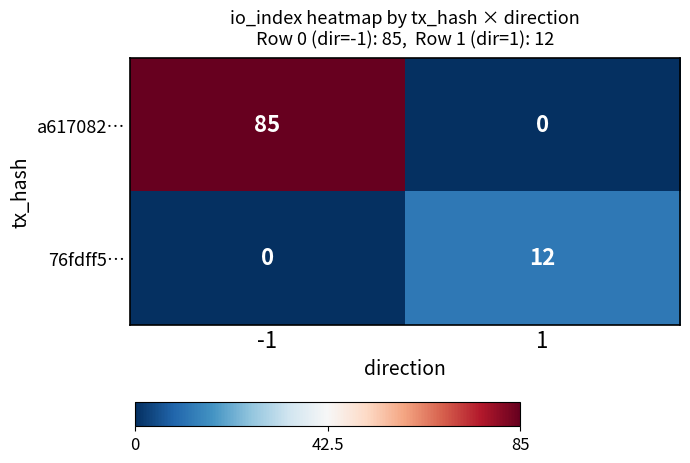

What is the maximum value for a617082…?

85